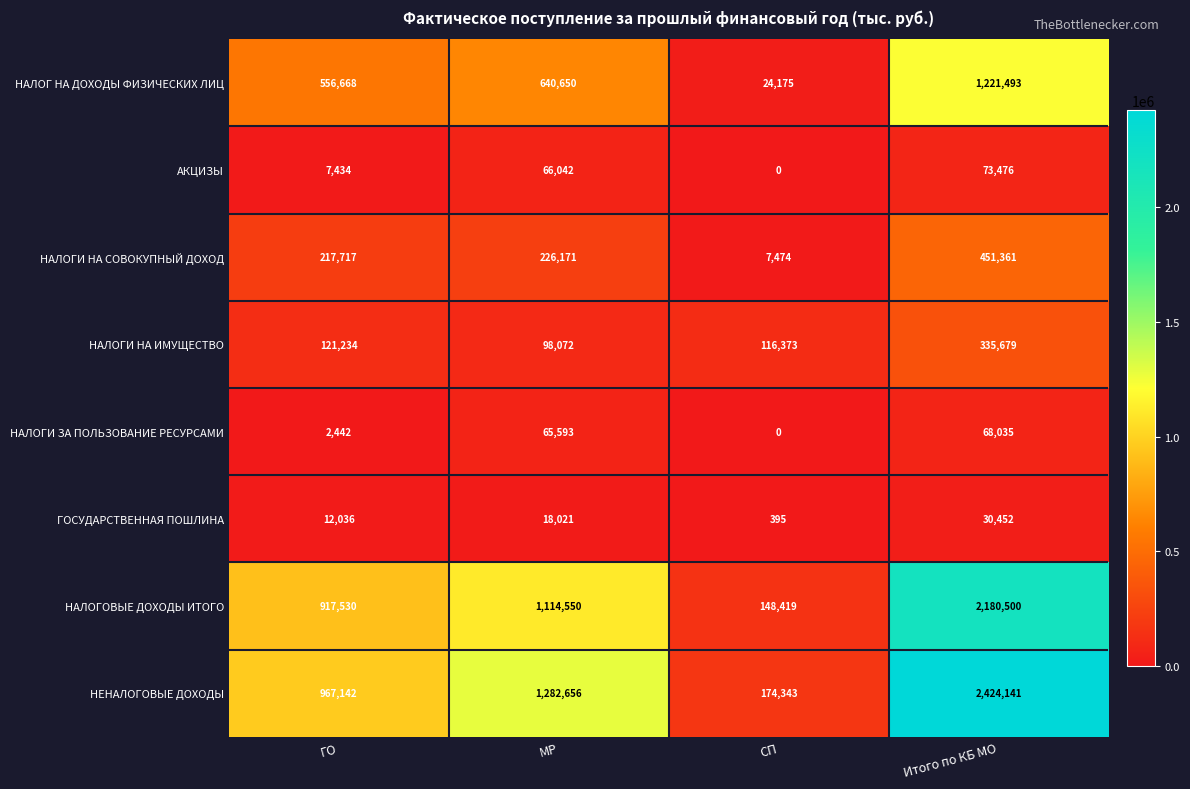

What is the difference between the highest and lowest values at ГО?

964700